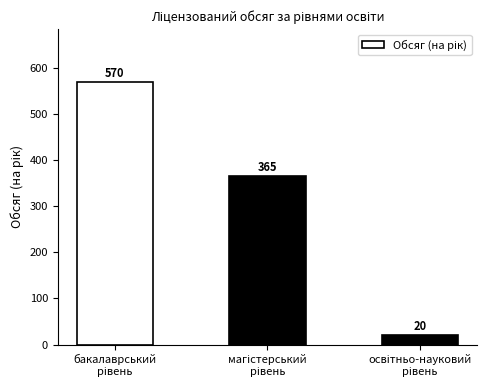

Are the bars horizontal?

No